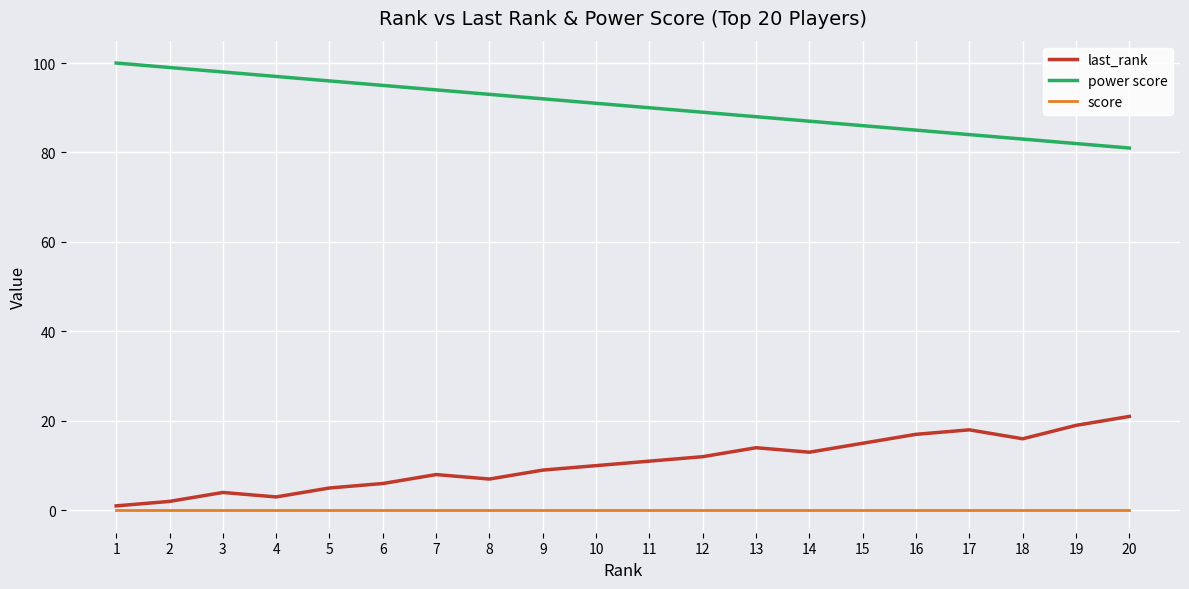

Rank the series by their maximum value, from highest to lowest.

power score, last_rank, score